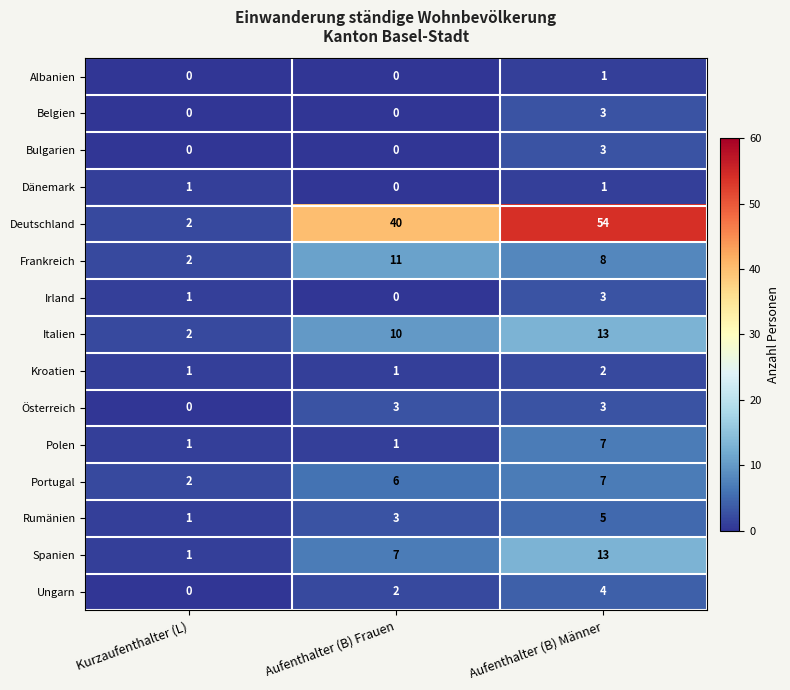

At which label is Österreich closest to 1?

Kurzaufenthalter (L)